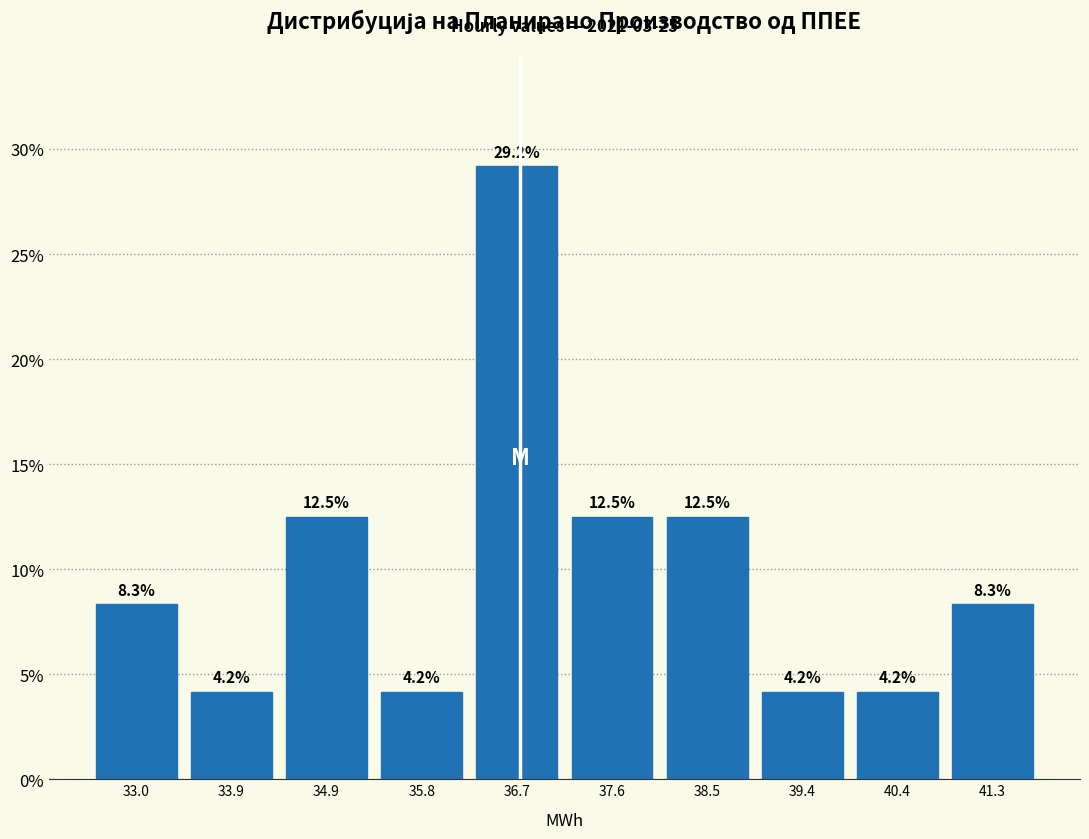

Reading left to right, list every bar in this chart as the range it spans on the x-axis followed by its height. The bar edges are not printed on the chart, so give them approximately, as read against the axis.

32.6 to 33.5: 8.3
33.5 to 34.4: 4.2
34.4 to 35.3: 12.5
35.3 to 36.2: 4.2
36.2 to 37.1: 29.2
37.1 to 38.1: 12.5
38.1 to 39.0: 12.5
39.0 to 39.9: 4.2
39.9 to 40.8: 4.2
40.8 to 41.7: 8.3